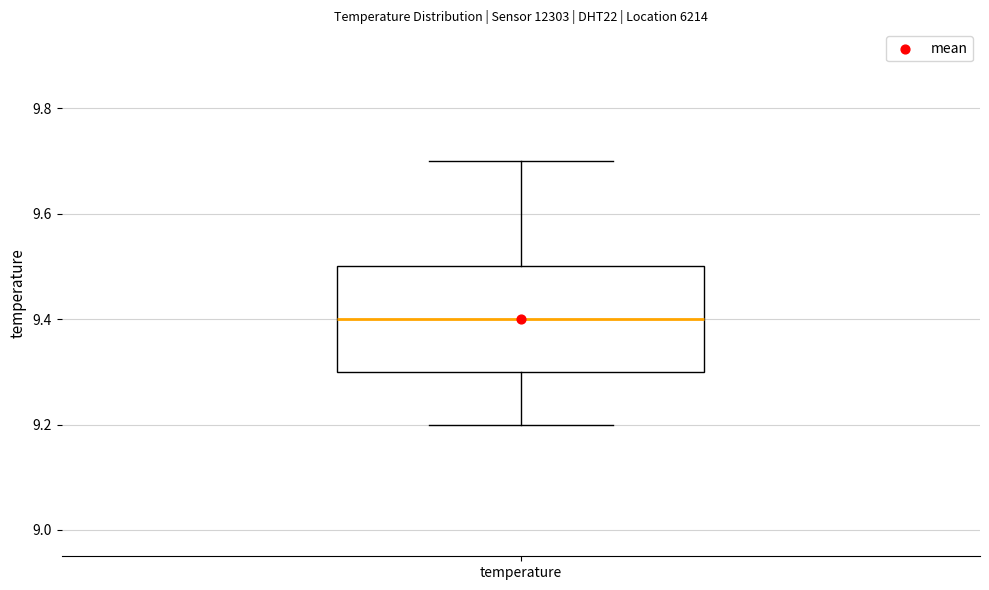

Where is the lower edge of the box for temperature on the y-axis? The values are not printed on the chart, so give them approximately, as read against the axis.

9.3